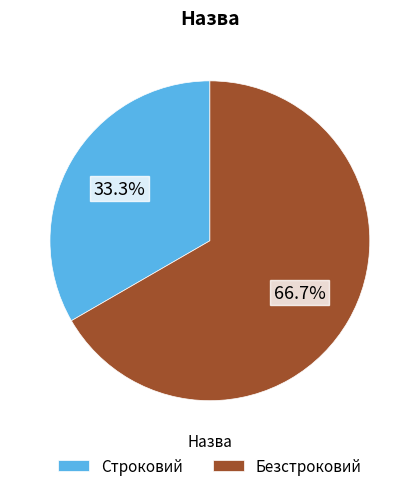

To the nearest percent, what is the average slice percentage?

50%